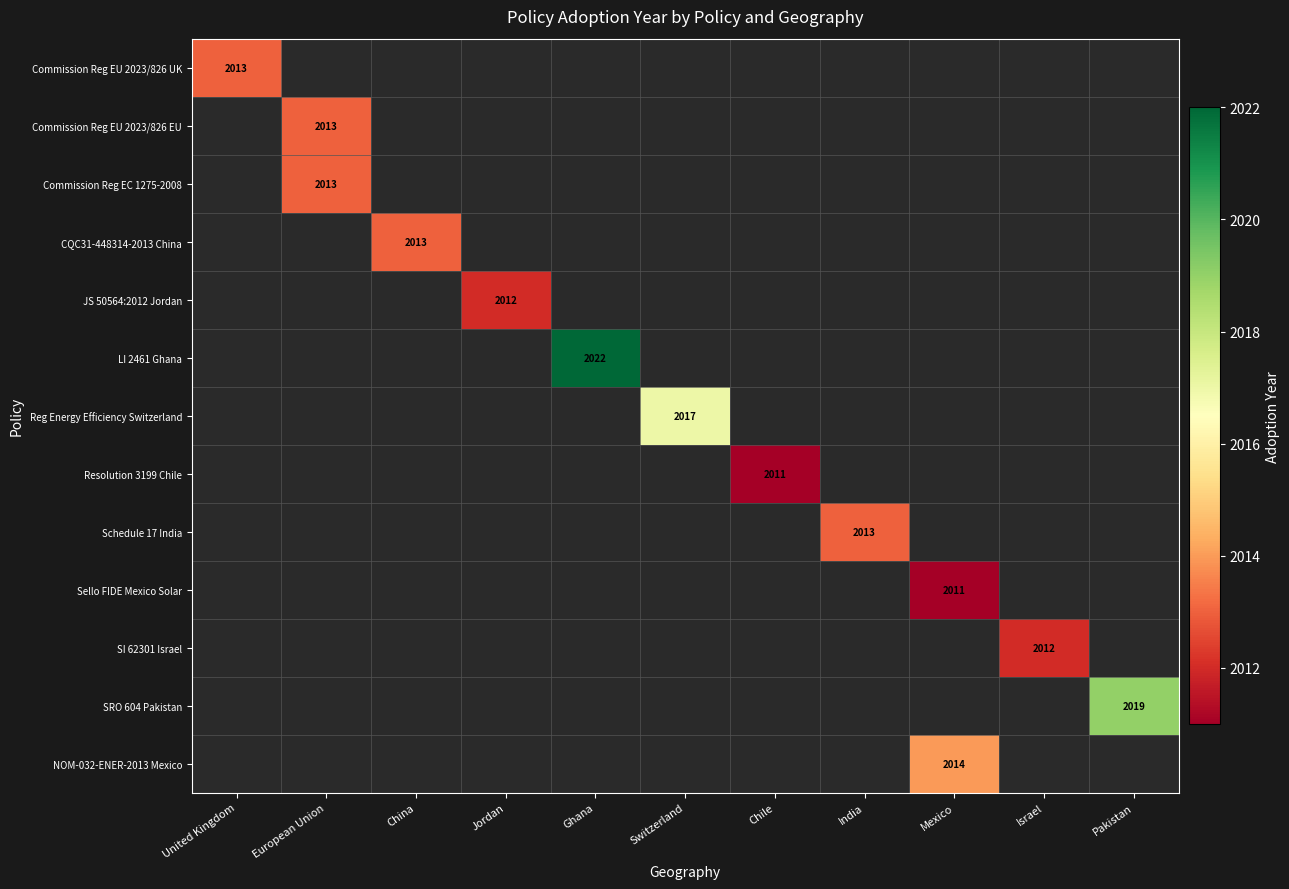

Is the value of SRO 604 Pakistan at Pakistan greater than the value of NOM-032-ENER-2013 Mexico at Mexico?

Yes